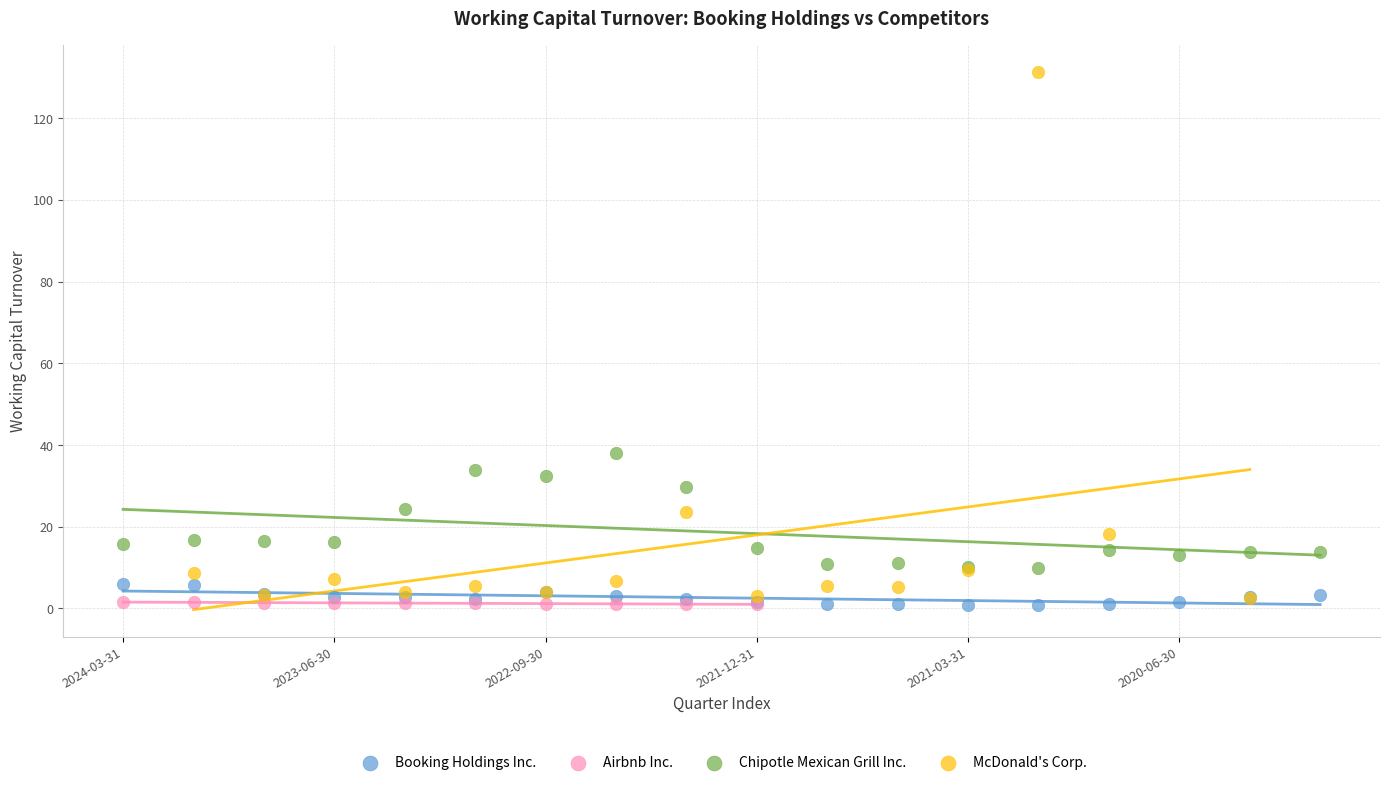

What are all the series names shown in the legend?

Booking Holdings Inc., Airbnb Inc., Chipotle Mexican Grill Inc., McDonald's Corp.